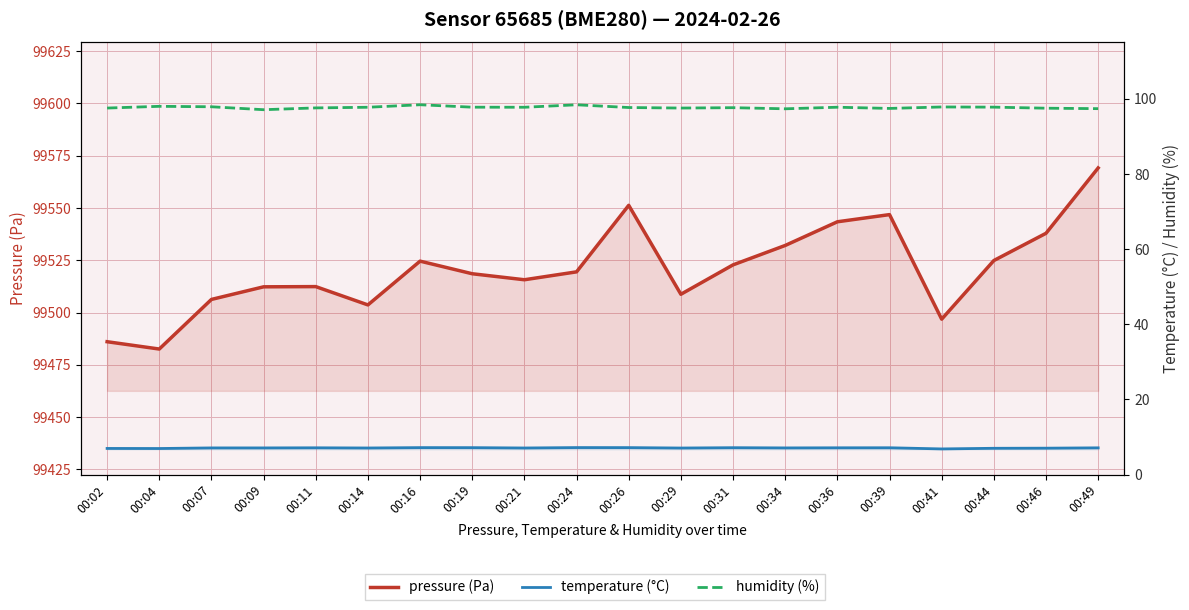

Reading left to right, transcribe all the data shown in this chart.

pressure (Pa): 99486.1	99482.6	99506.3	99512.3	99512.4	99503.7	99524.6	99518.6	99515.7	99519.5	99551.3	99508.8	99522.8	99532.1	99543.4	99546.8	99496.8	99524.9	99537.9	99569.2
temperature (°C): 6.9	6.9	7.1	7.1	7.1	7.1	7.2	7.2	7.1	7.2	7.2	7.0	7.1	7.1	7.1	7.1	6.8	7.0	7.0	7.1
humidity (%): 97.5	98.0	97.9	97.1	97.6	97.8	98.4	97.8	97.8	98.4	97.7	97.5	97.6	97.3	97.8	97.4	97.8	97.8	97.5	97.4